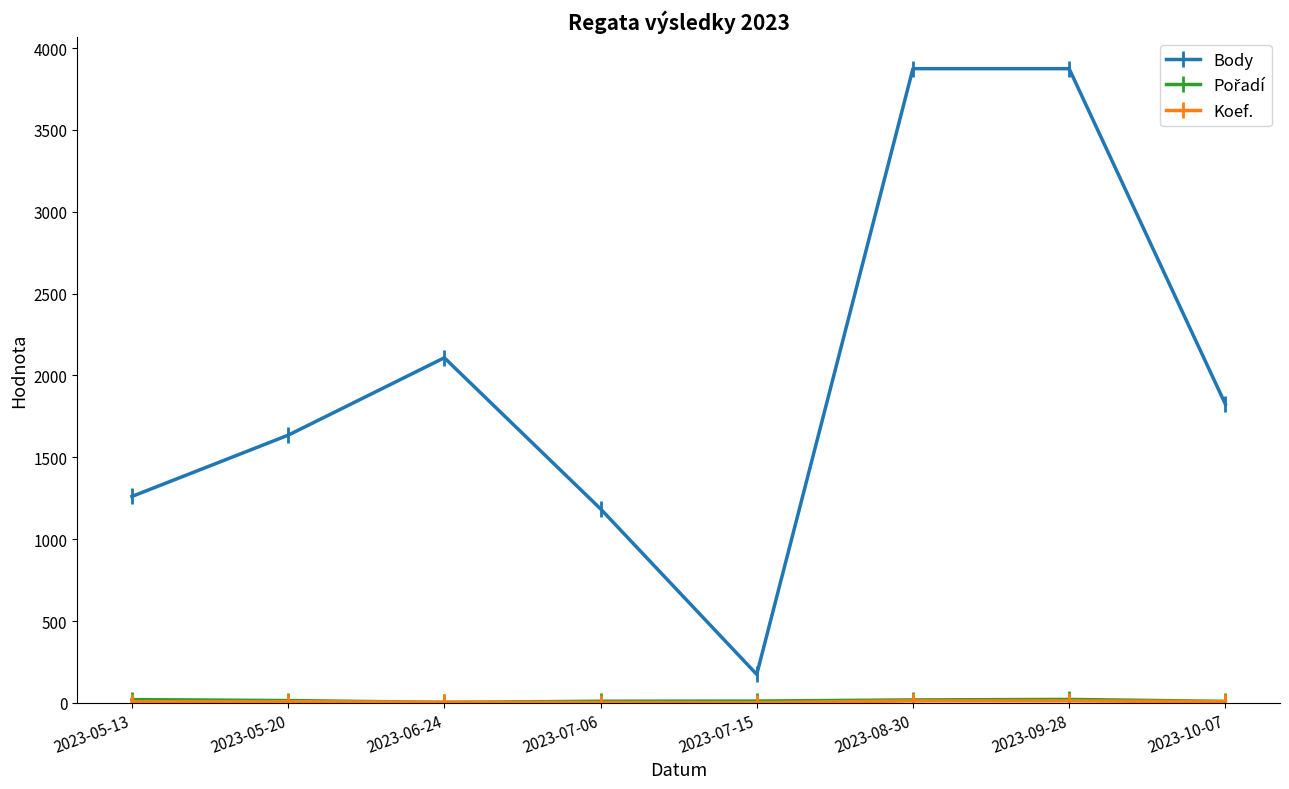

What position from the right is 2023-07-15?

4